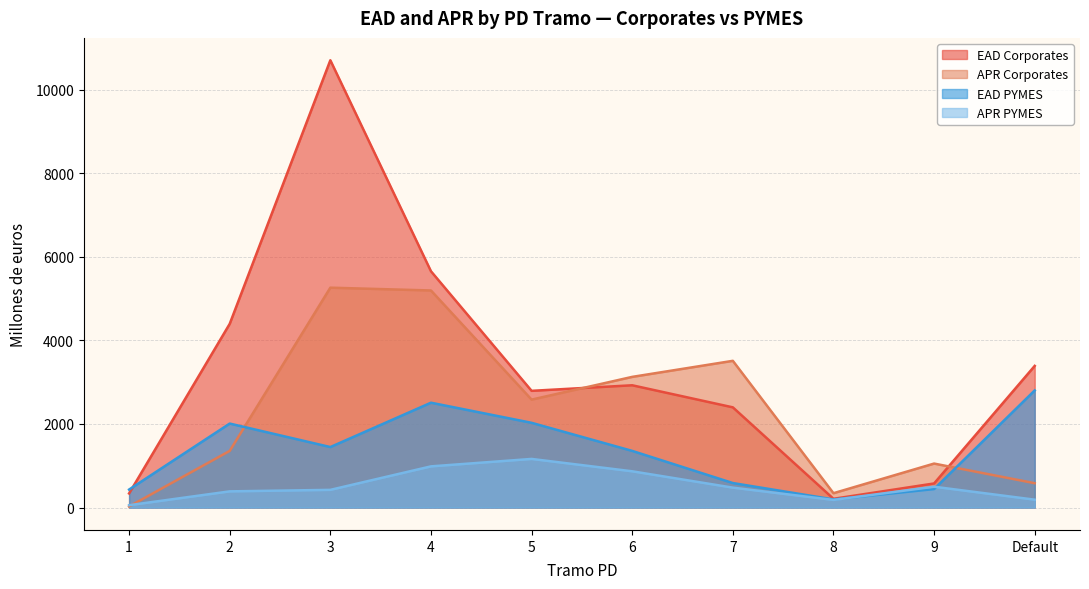

What is the total value across all series at 7?

6973